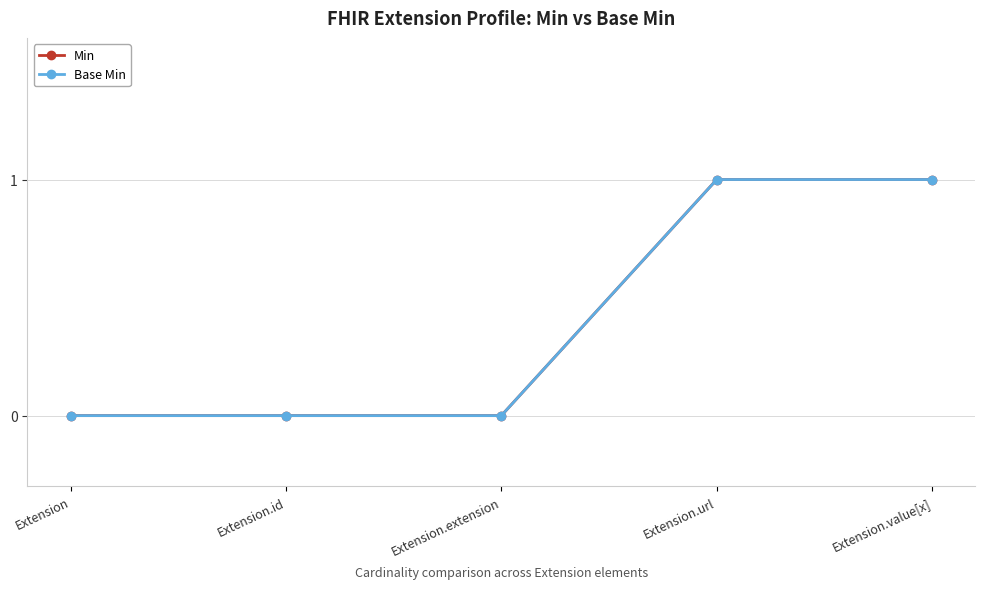

Does the chart have visible grid lines?

Yes